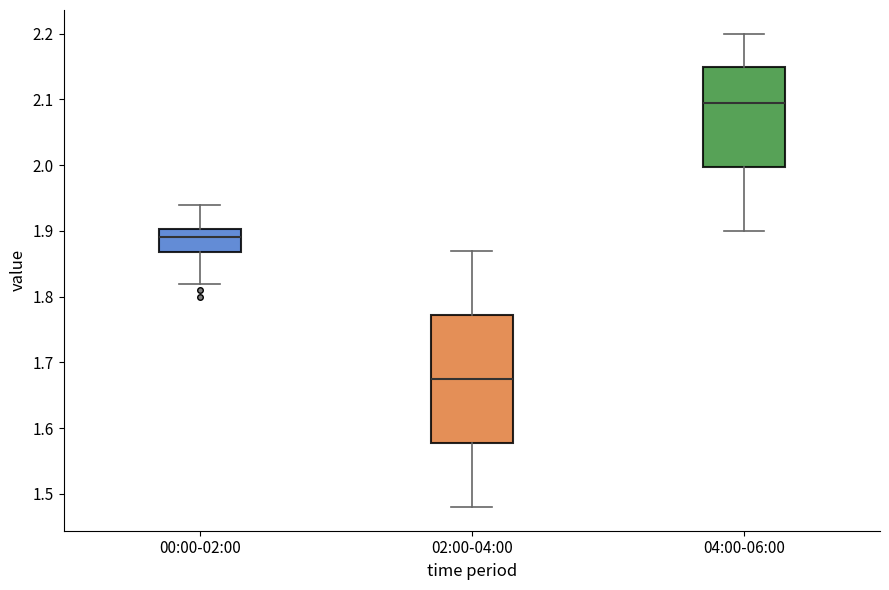

Reading left to right, read every box against the y-axis: the position of its median line, the range the box covers, and the ends of its whiskers. The values are not printed on the chart, so give them approximately, as read against the axis.

00:00-02:00: median 1.89, box 1.87 to 1.90, whiskers 1.82 to 1.94
02:00-04:00: median 1.68, box 1.58 to 1.77, whiskers 1.48 to 1.87
04:00-06:00: median 2.10, box 2.00 to 2.15, whiskers 1.90 to 2.20